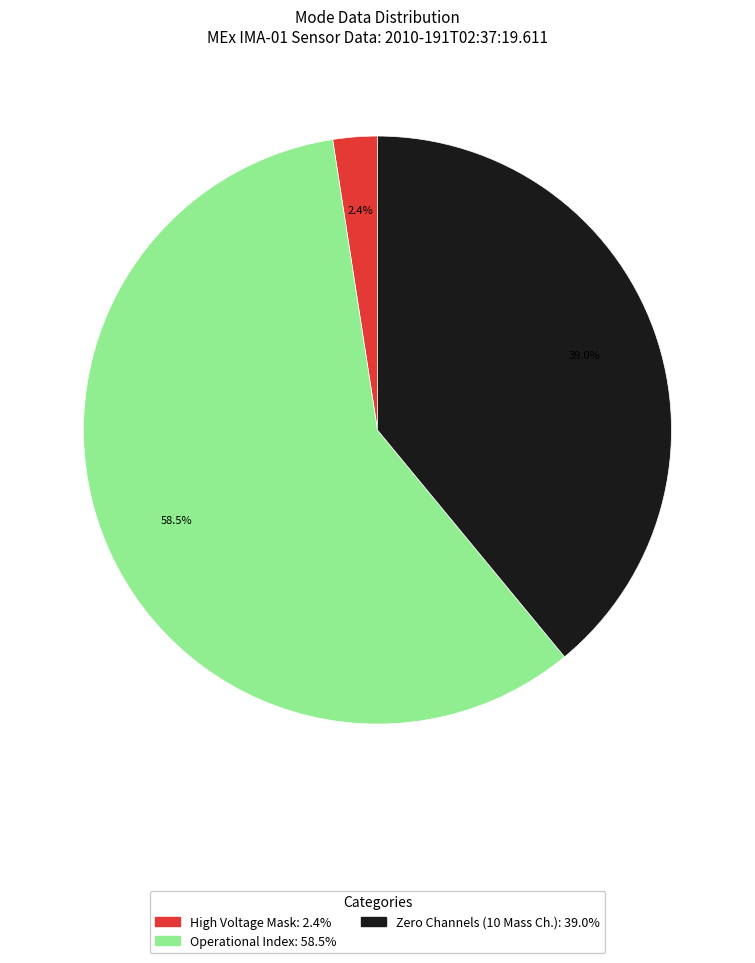

Does any single category account for the majority?

Yes